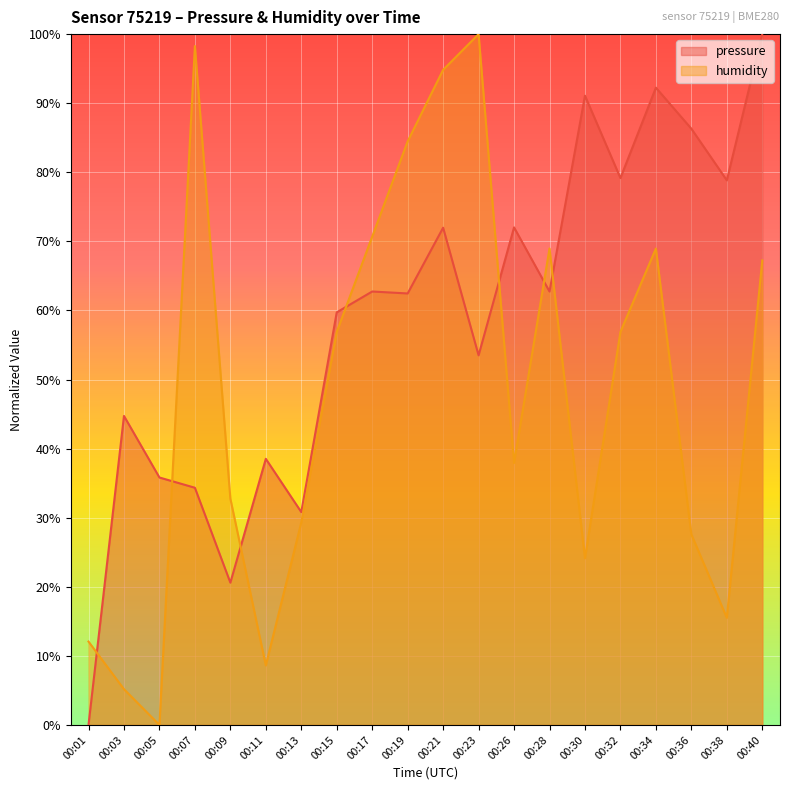

The humidity series shows 15.1 at 00:36. True or false?

False